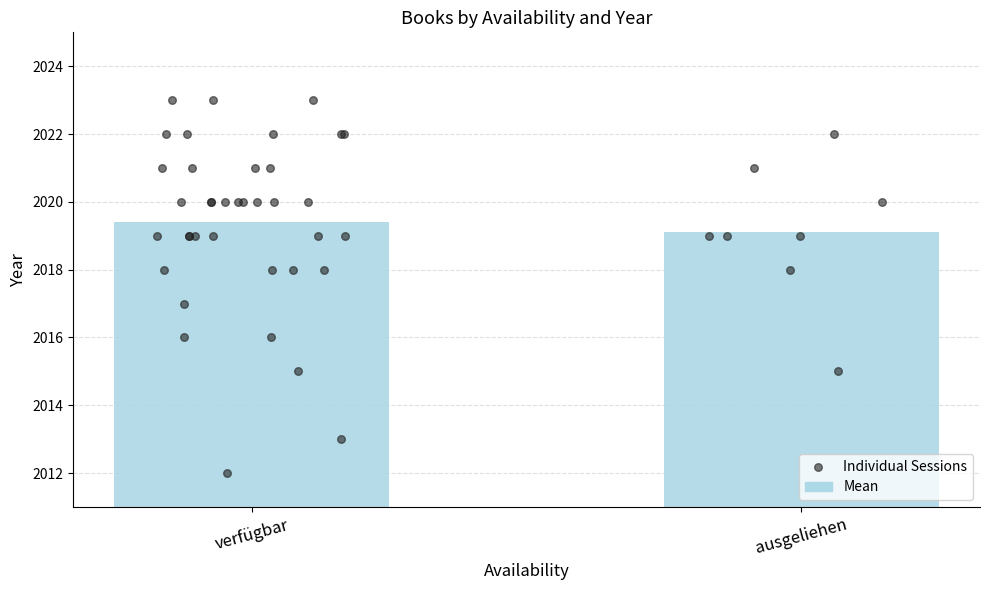

True or false: Mean has a value of 2019.4 at verfügbar.

True